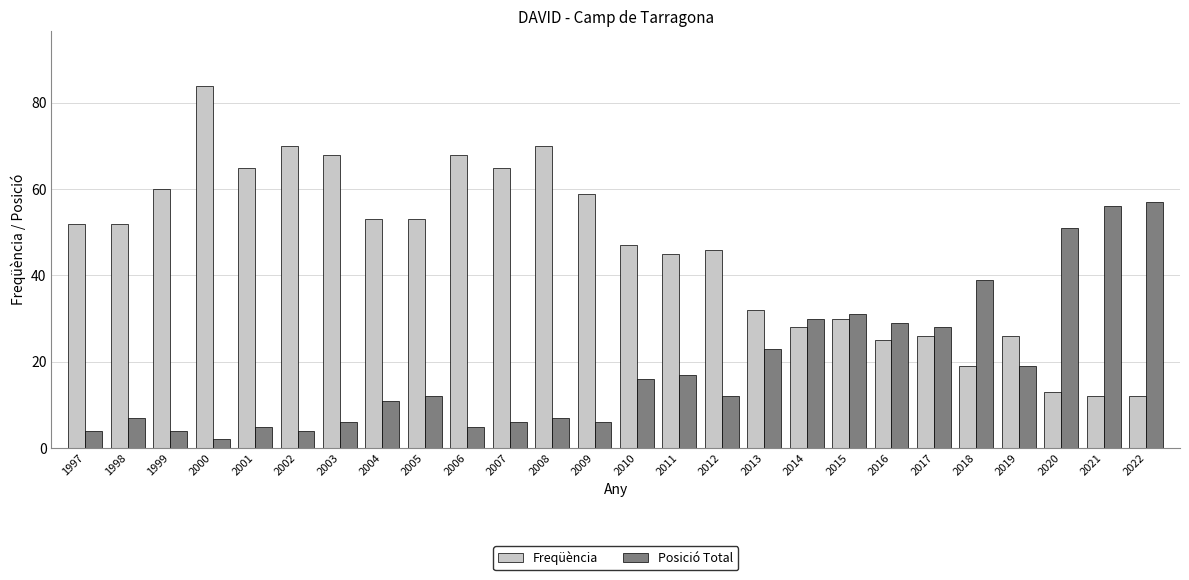

List the series in order of their overall mean, highest first.

Freqüència, Posició Total